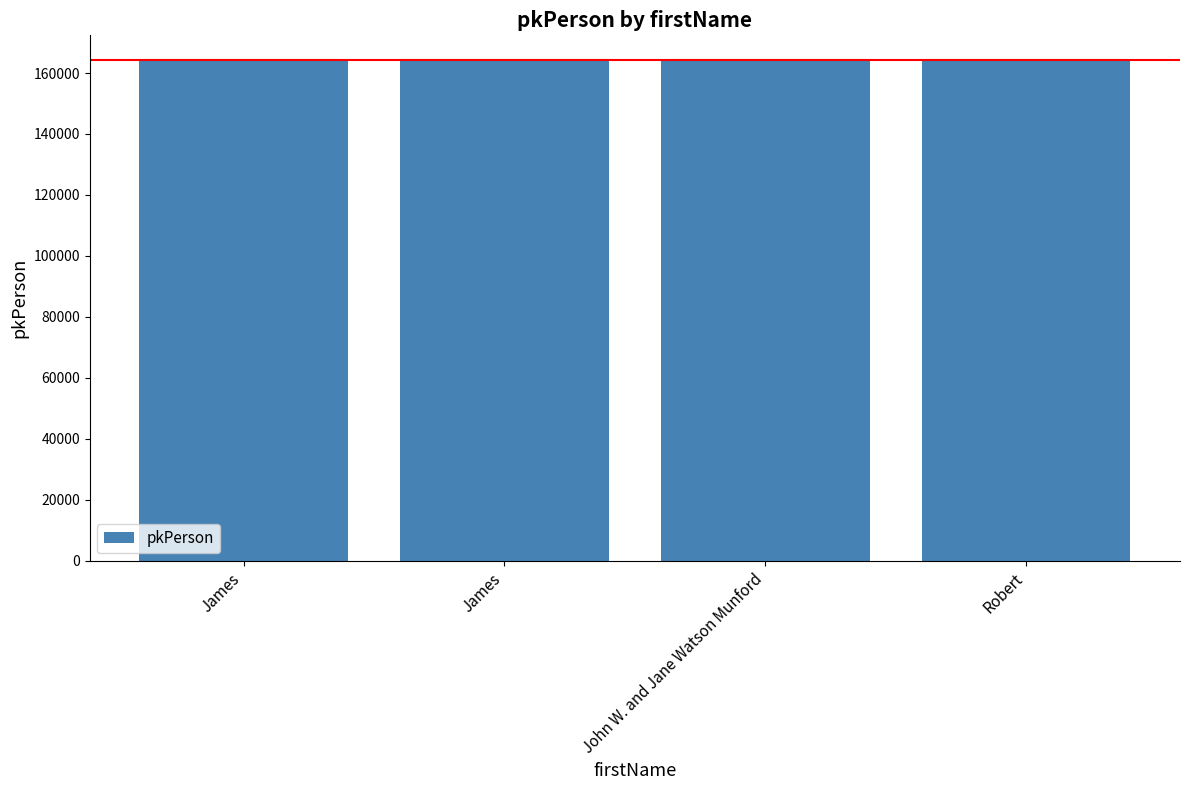

At which category does the chart reach its peak across all series?

Robert